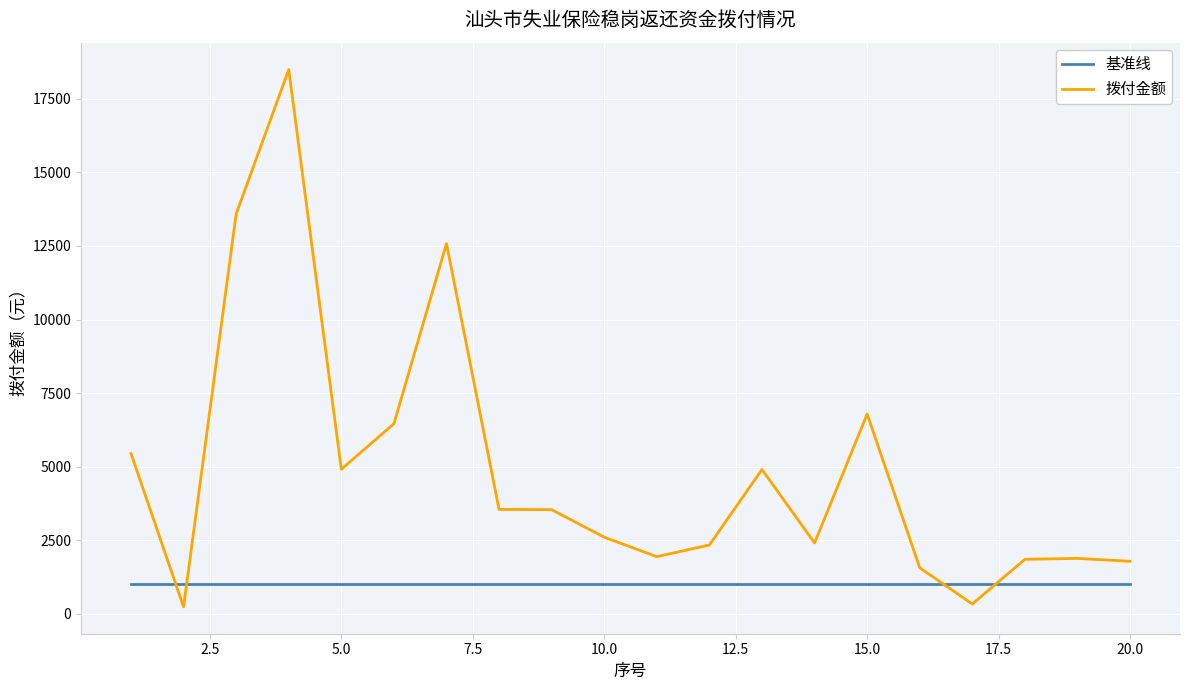

What is the difference between the maximum and minimum values in the 拨付金额 series?

18251.7